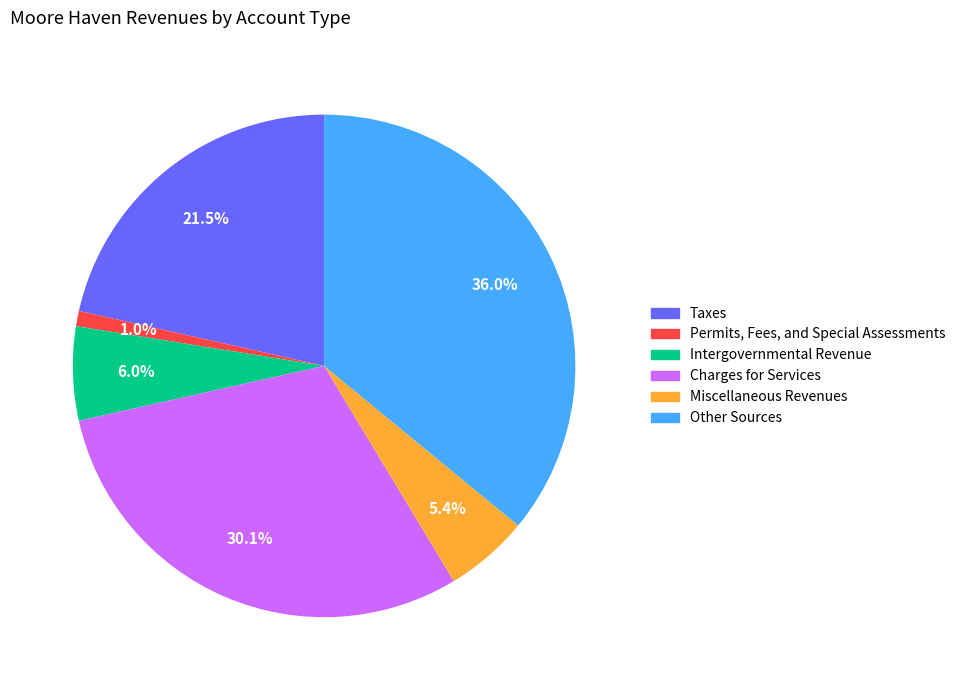

The Permits, Fees, and Special Assessments slice represents 8% of the pie. True or false?

False